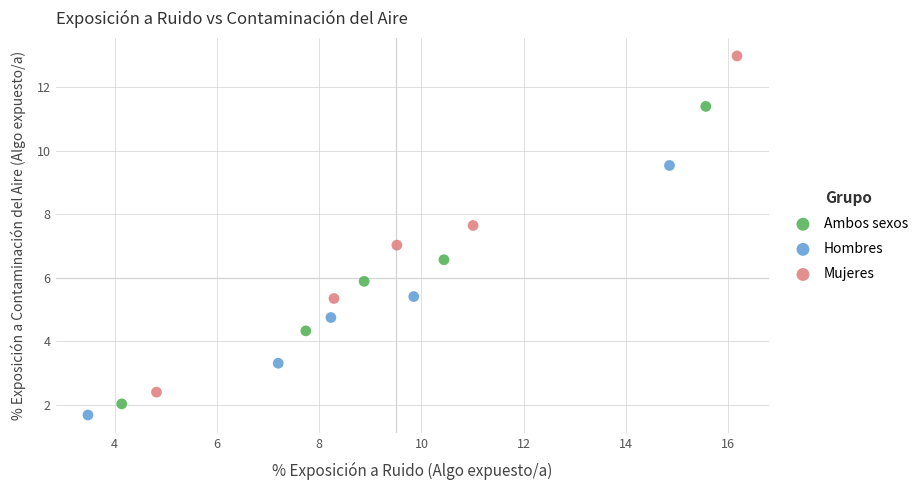

Which series contains the highest Y value?

Mujeres